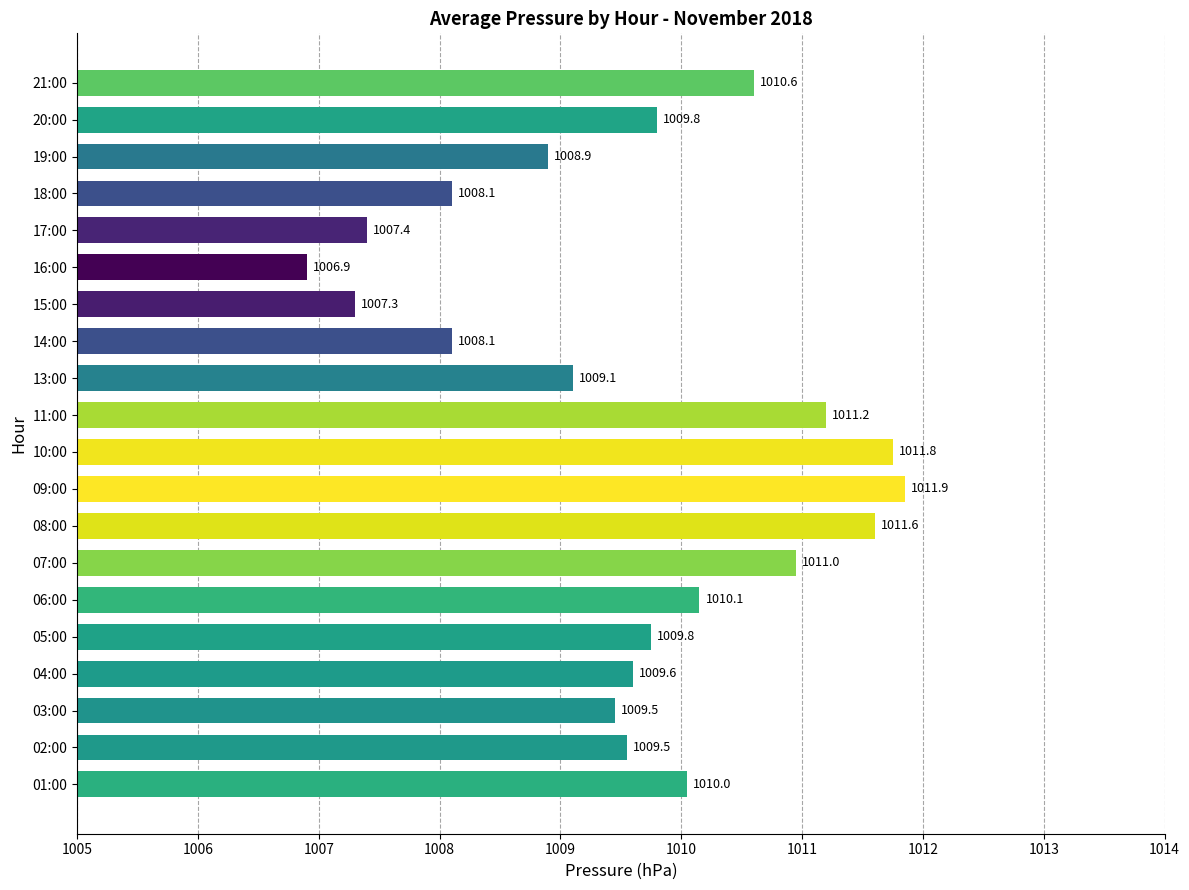

What value does the data have at 14:00?

1008.1